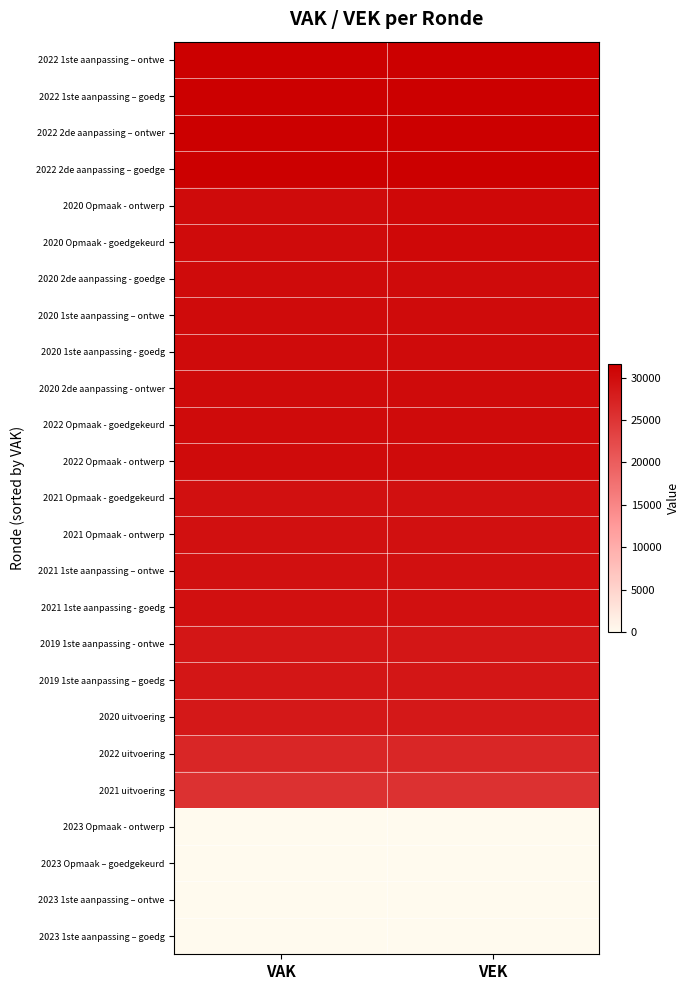

At how many categories does at least one series exceed 16495?

2